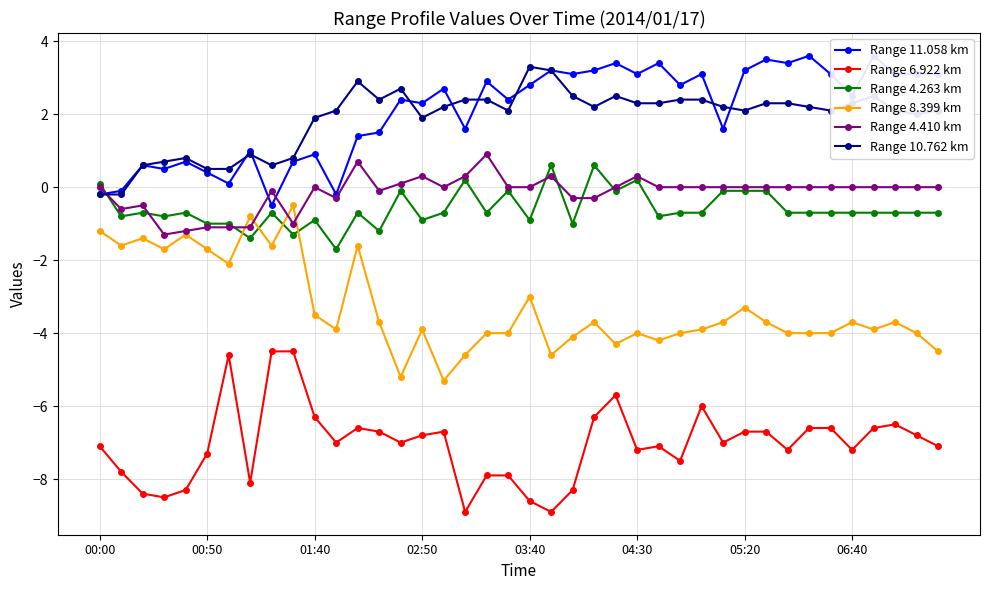

How many lines are shown in the chart?

6